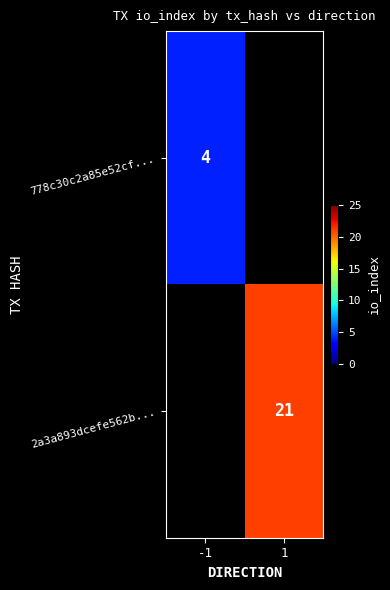

At how many categories does at least one series exceed 15?

1